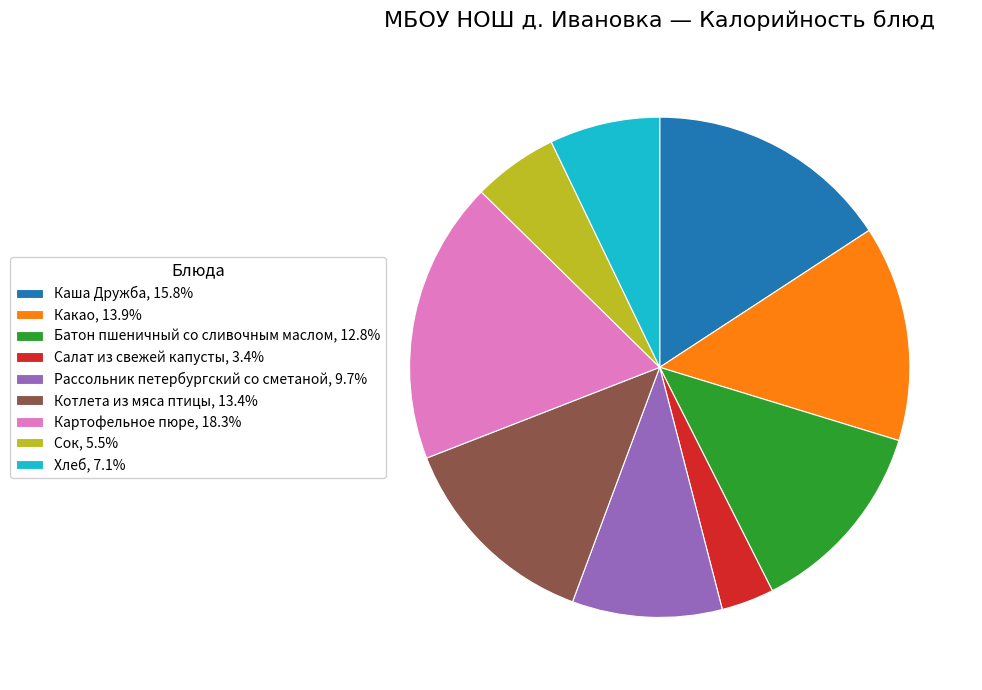

Rank the categories by value from highest to lowest.

Картофельное пюре, Каша Дружба, Какао, Котлета из мяса птицы, Батон пшеничный со сливочным маслом, Рассольник петербургский со сметаной, Хлеб, Сок, Салат из свежей капусты